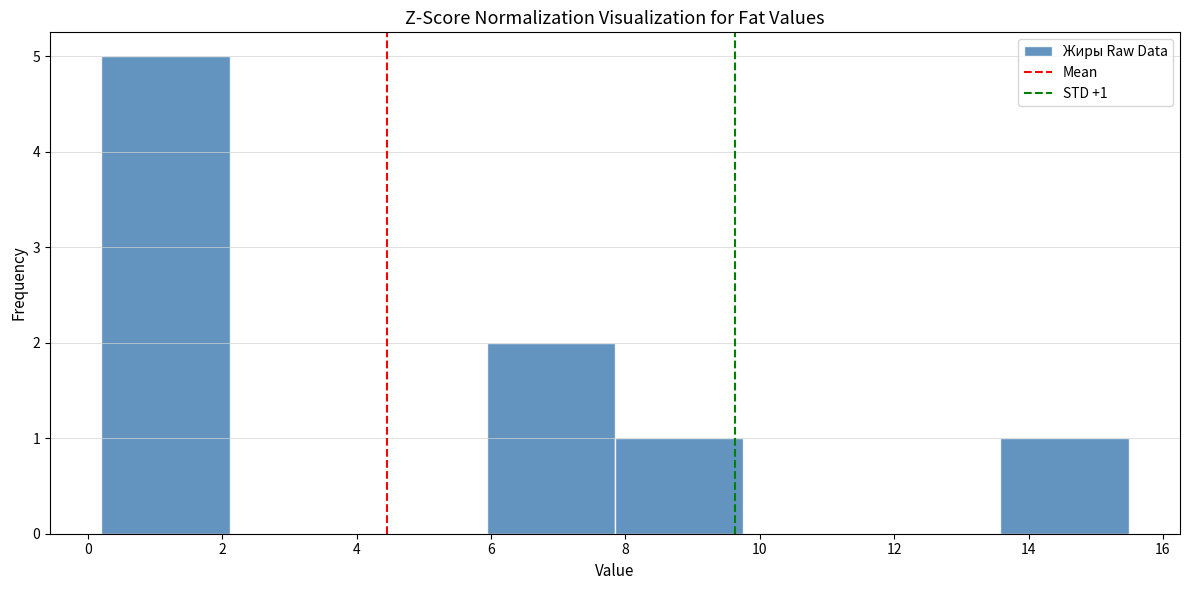

Which range on the x-axis has the tallest bar?

0.2 to 2.2